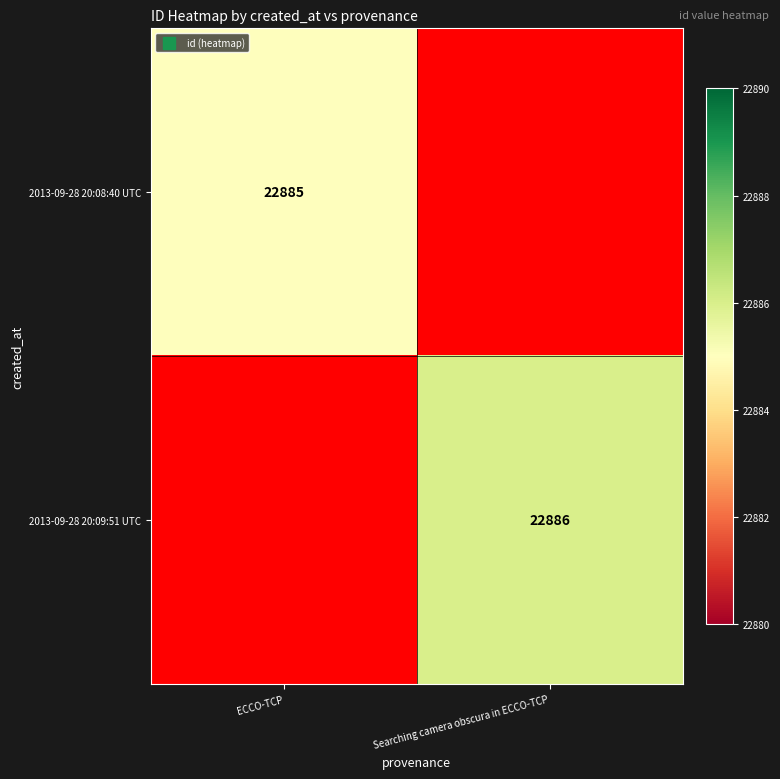

Rank the series by their maximum value, from lowest to highest.

2013-09-28 20:08:40 UTC, 2013-09-28 20:09:51 UTC